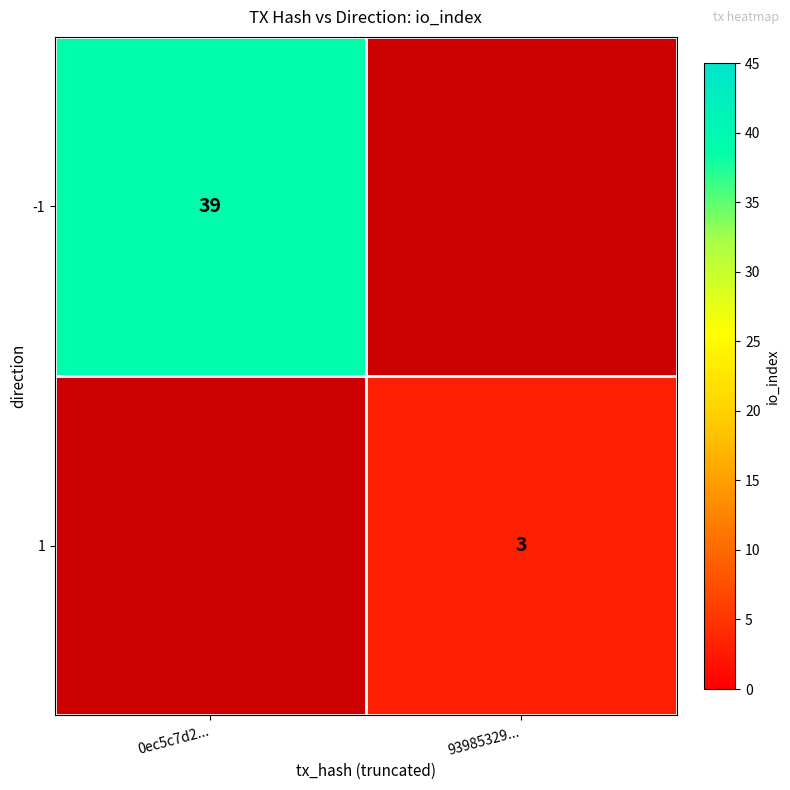

Is the value of -1 at 0ec5c7d2... greater than the value of 1 at 93985329...?

Yes